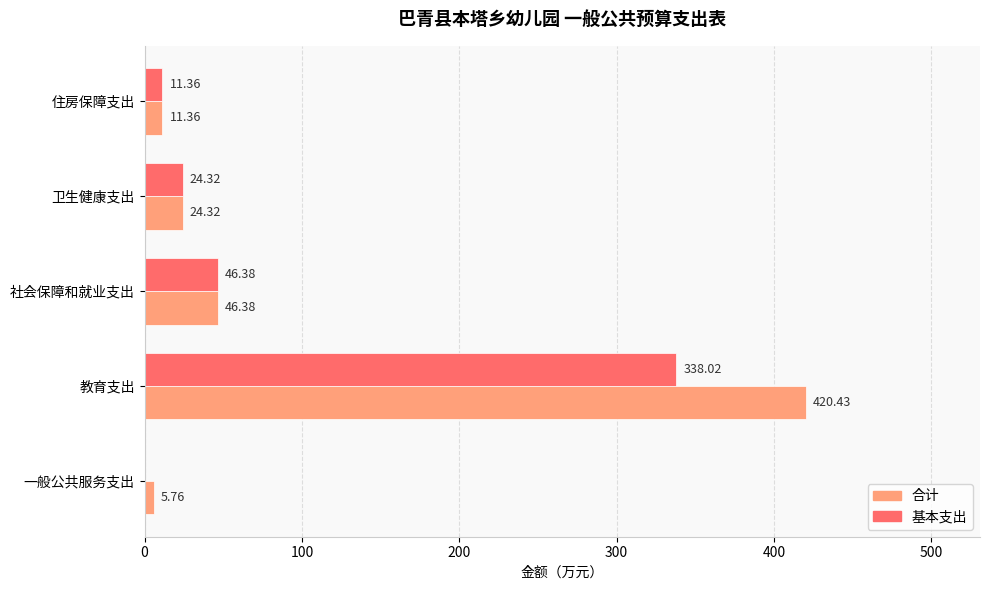

Which category has the highest value in the 基本支出 series?

教育支出